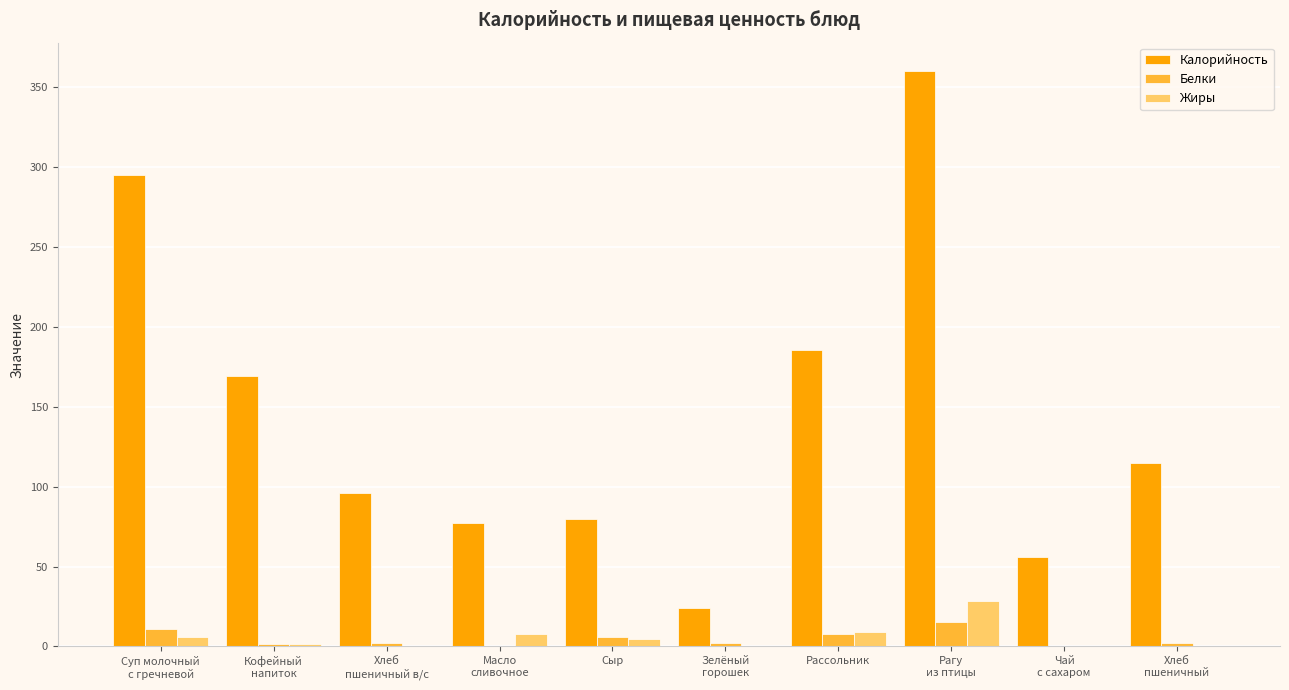

The Калорийность series shows 80.0 at Сыр. True or false?

True